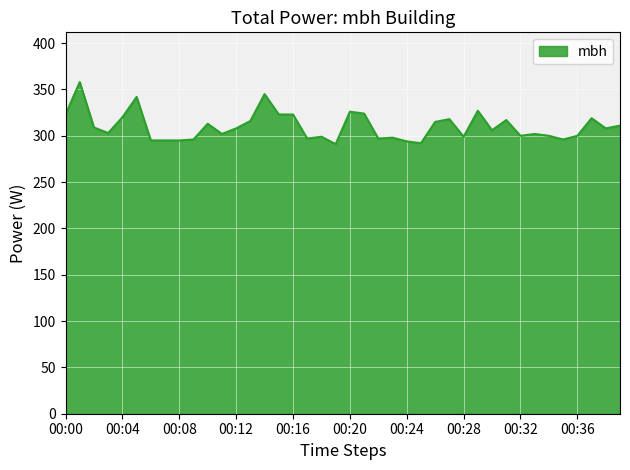

How many series are shown in this chart?

1